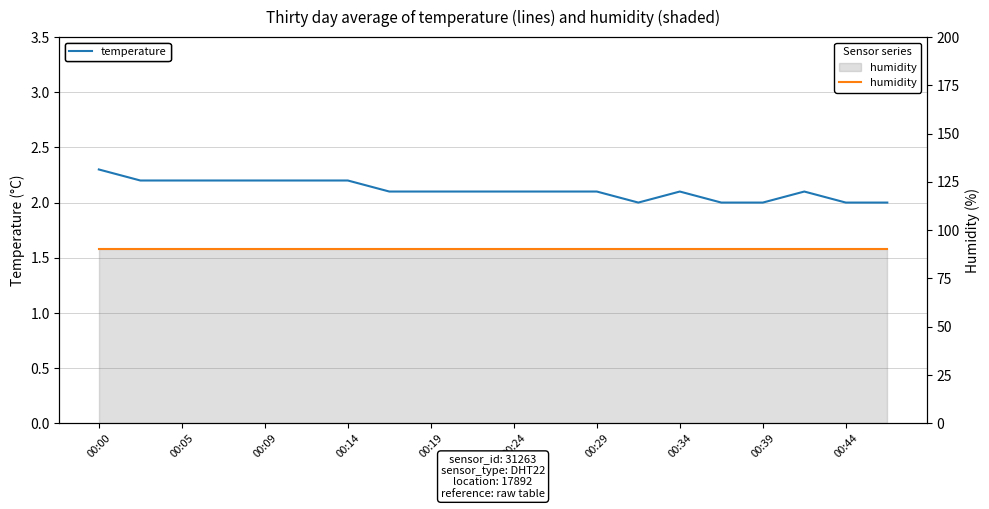

Reading left to right, list all the values displayed in this chart.

temperature: 2.3	2.2	2.2	2.2	2.2	2.2	2.2	2.1	2.1	2.1	2.1	2.1	2.1	2.0	2.1	2.0	2.0	2.1	2.0	2.0
humidity: 90.0	90.0	90.0	90.0	90.0	90.0	90.0	90.0	90.0	90.0	90.0	90.0	90.0	90.0	90.0	90.0	90.0	90.0	90.0	90.0